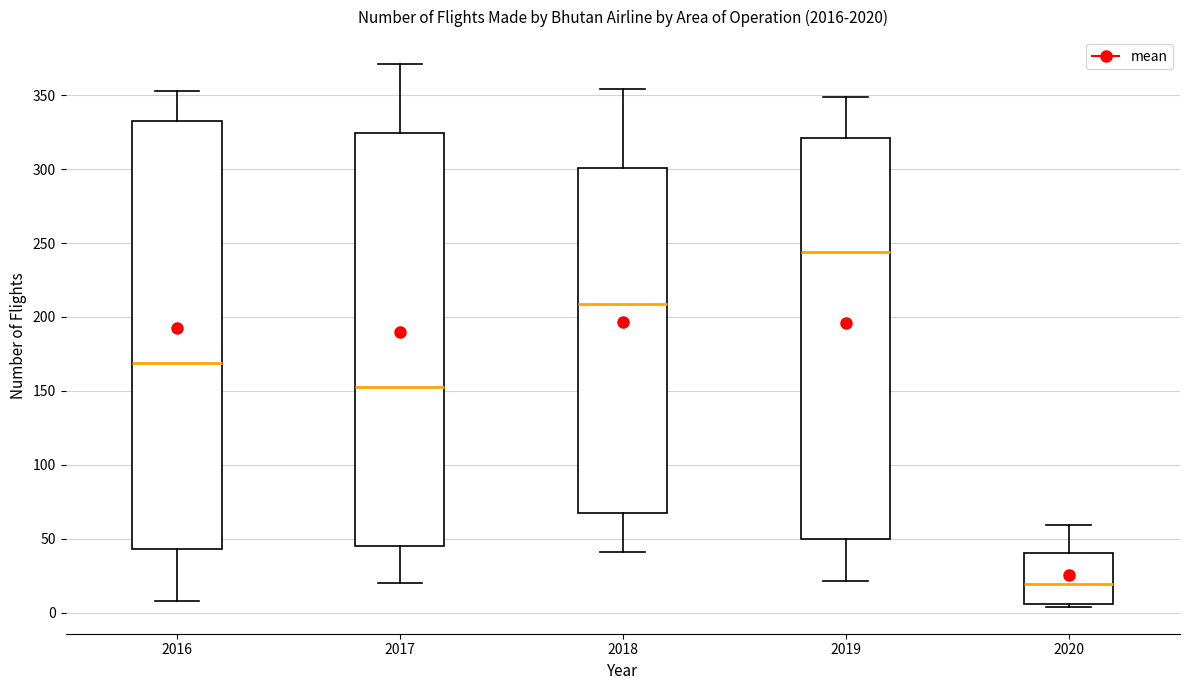

Reading left to right, read every box against the y-axis: the position of its median line, the range the box covers, and the ends of its whiskers. The values are not printed on the chart, so give them approximately, as read against the axis.

2016: median 170, box 45 to 330, whiskers 10 to 355
2017: median 155, box 45 to 325, whiskers 20 to 370
2018: median 210, box 70 to 300, whiskers 40 to 355
2019: median 245, box 50 to 320, whiskers 20 to 350
2020: median 20, box 5 to 40, whiskers 5 (just below the box's lower edge) to 60